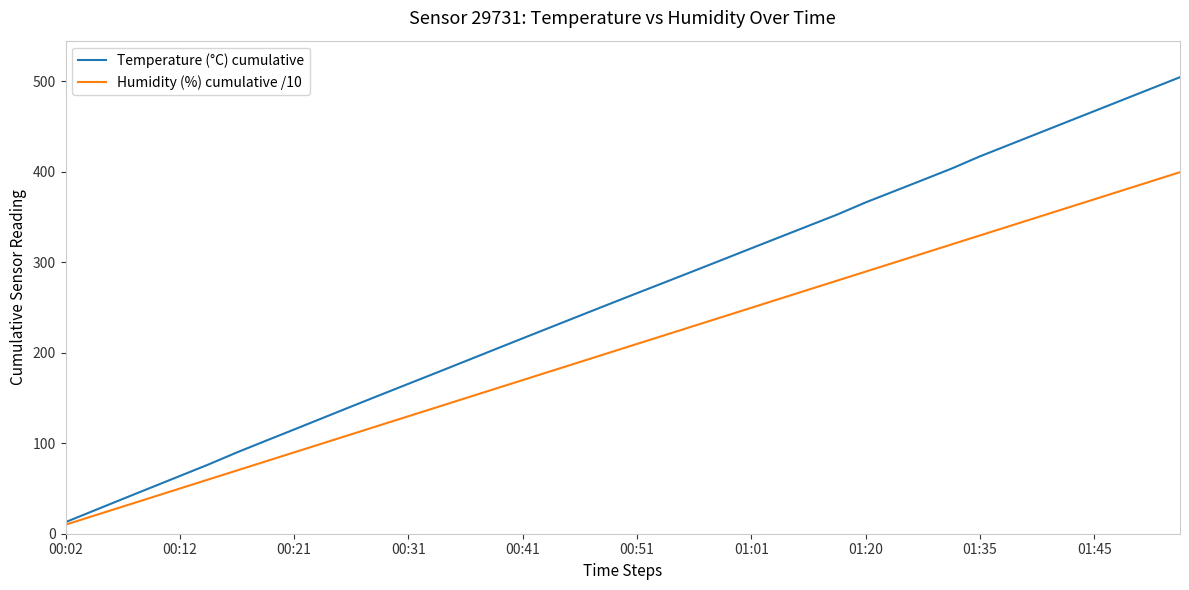

Rank the series by their average value, from highest to lowest.

Temperature (°C) cumulative, Humidity (%) cumulative /10